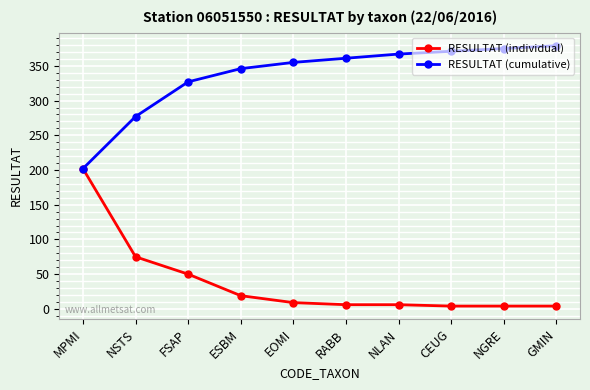

The RESULTAT (individual) series shows 19 at ESBM. True or false?

True